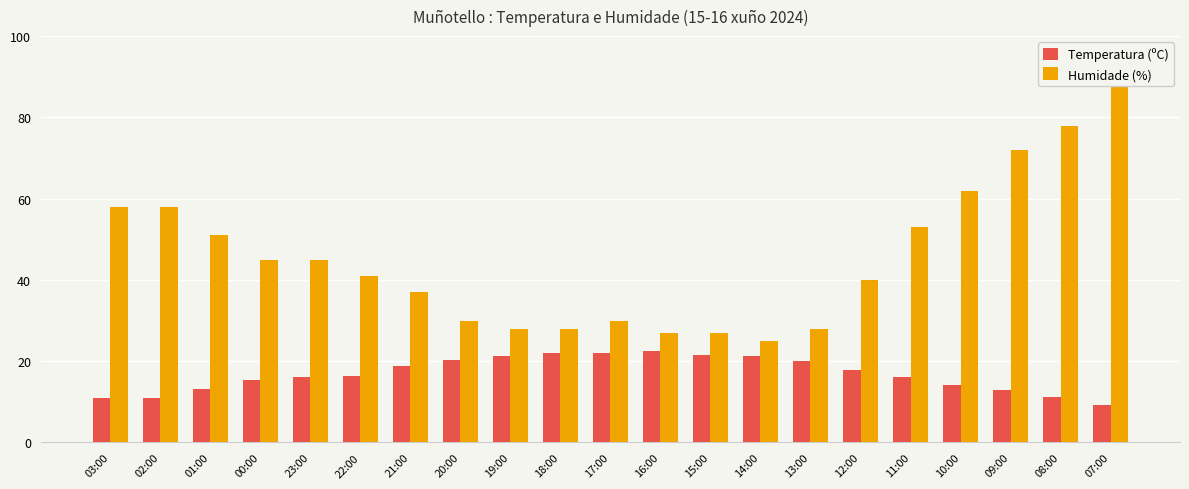

True or false: Temperatura (ºC) has a value of 10.9 at 02:00.

True